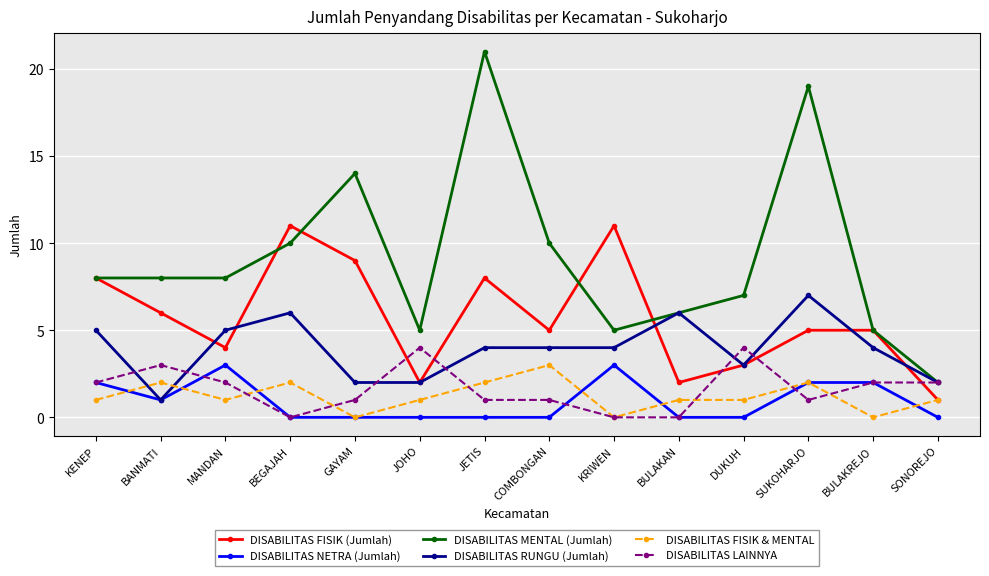

How many distinct data groups are displayed?

6